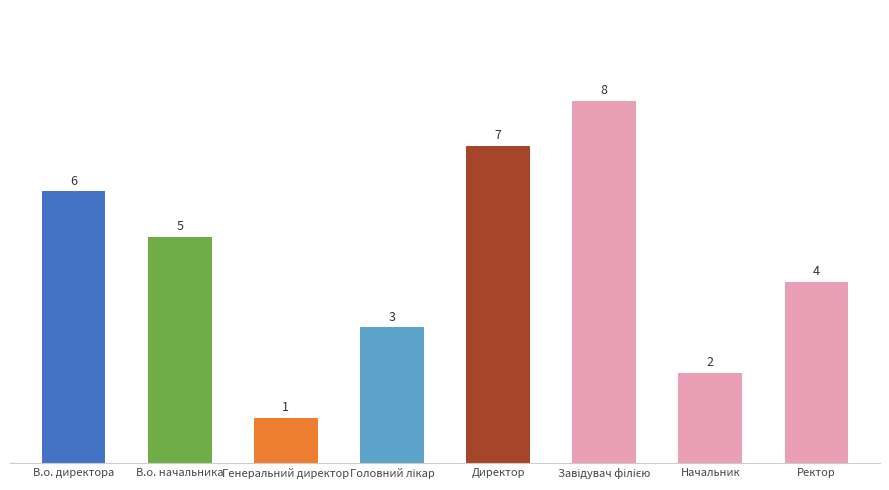

Which category has the lowest value across all series?

Генеральний директор